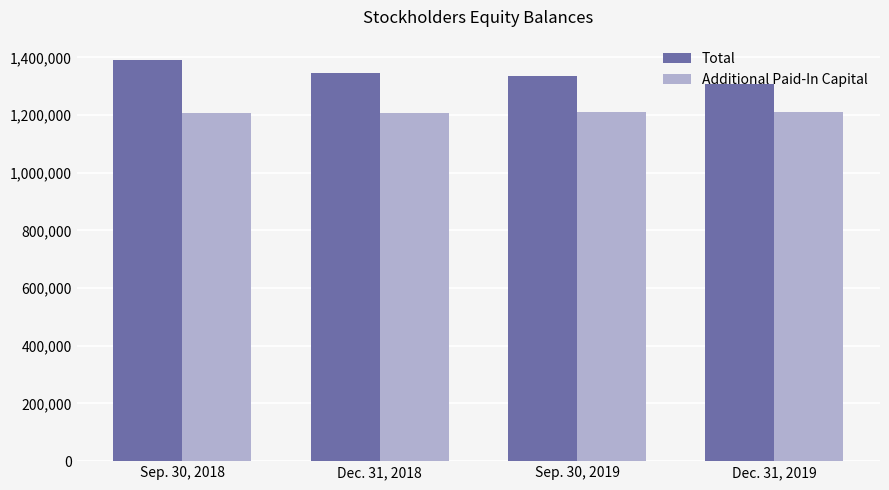

The value of Additional Paid-In Capital at Dec. 31, 2018 is 1208323. True or false?

True